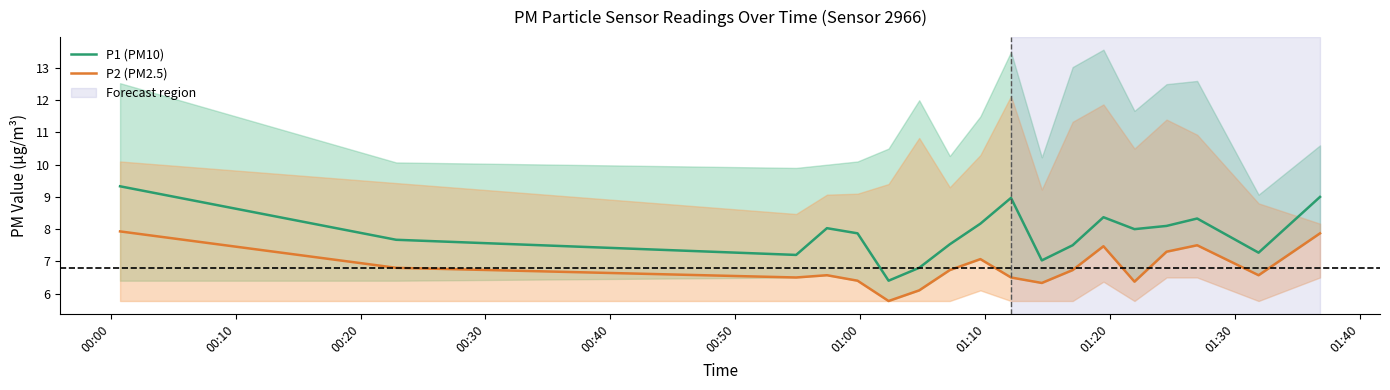

True or false: P2 (PM2.5) and P1 (PM10) cross at least once.

False